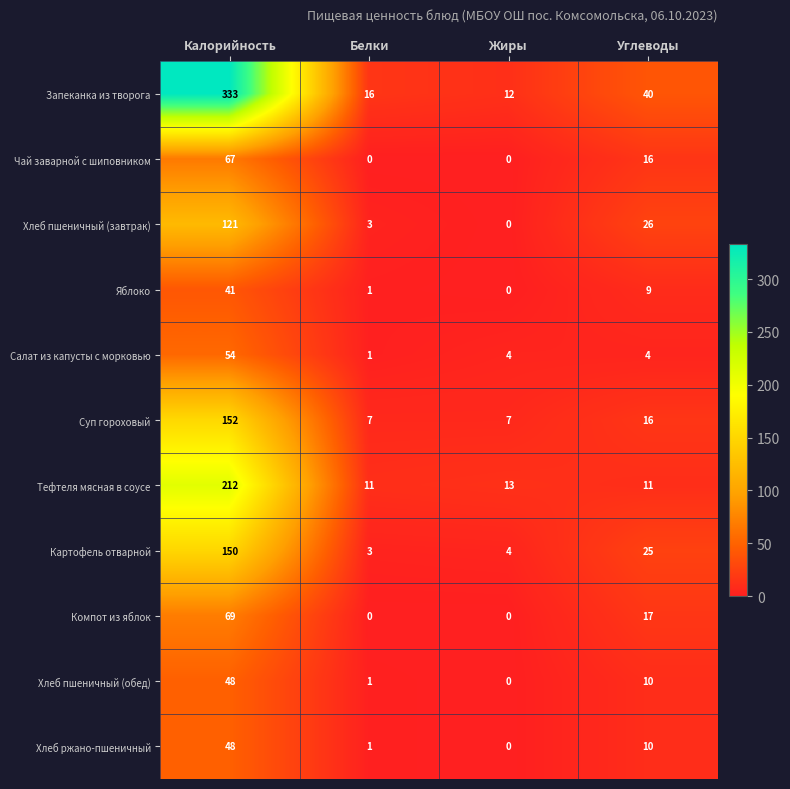

Count the number of data series in this chart.

11